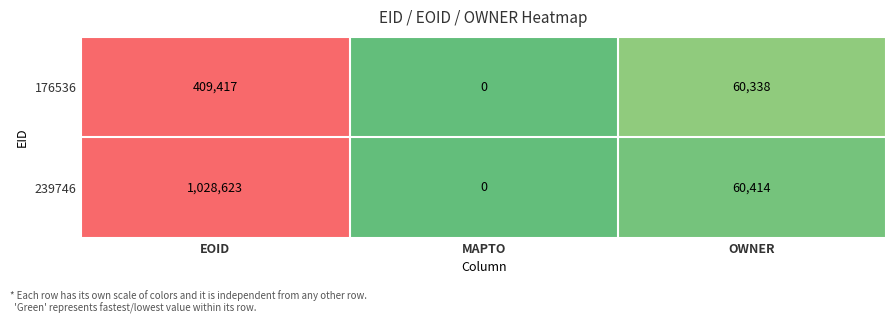

Reading left to right, transcribe all the data shown in this chart.

176536: 409417	0	60338
239746: 1028623	0	60414